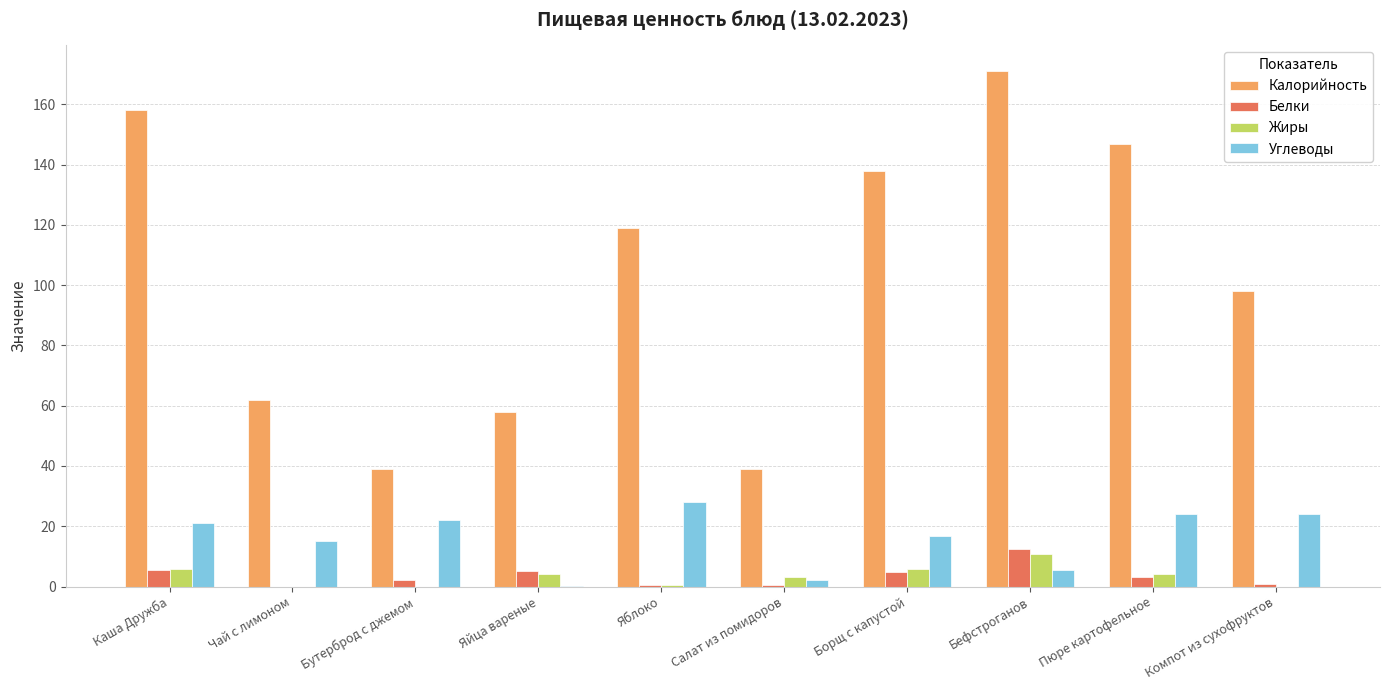

Which label corresponds to the largest value in the chart?

Бефстроганов